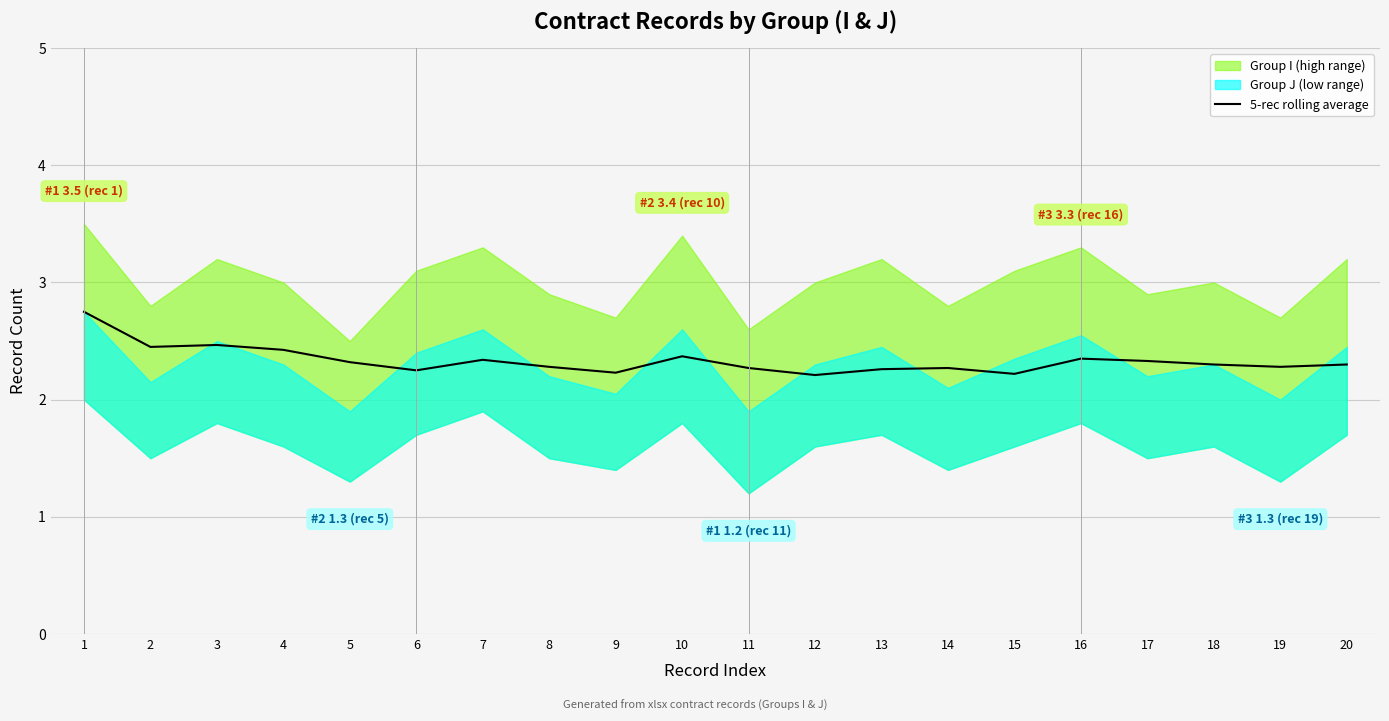

What is the average value?

2.3